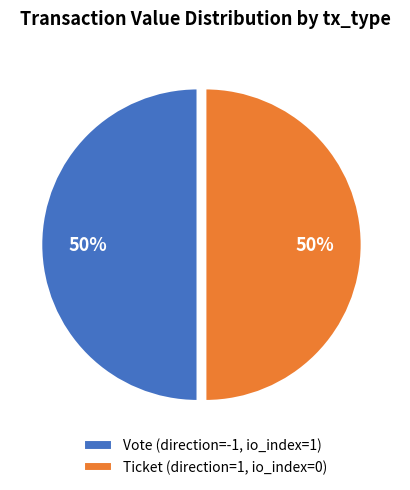

To the nearest percent, what is the average slice percentage?

50%